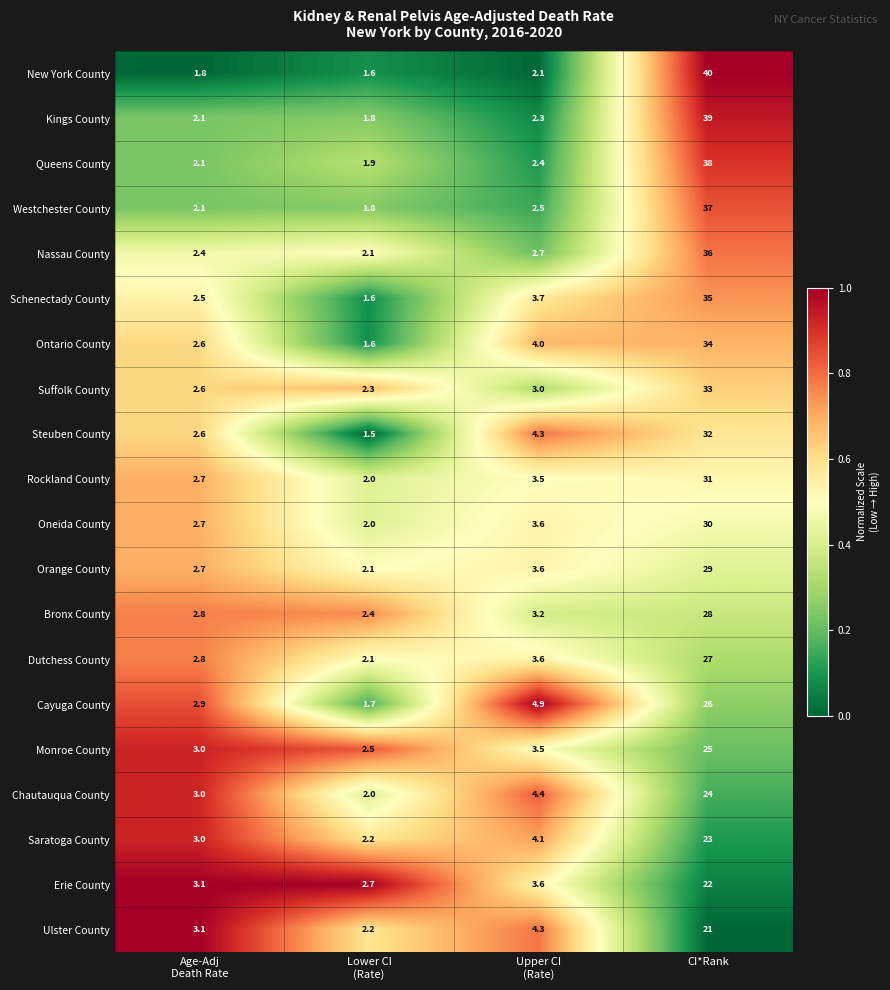

Is it true that Monroe County equals 25.0 at CI*Rank?

True